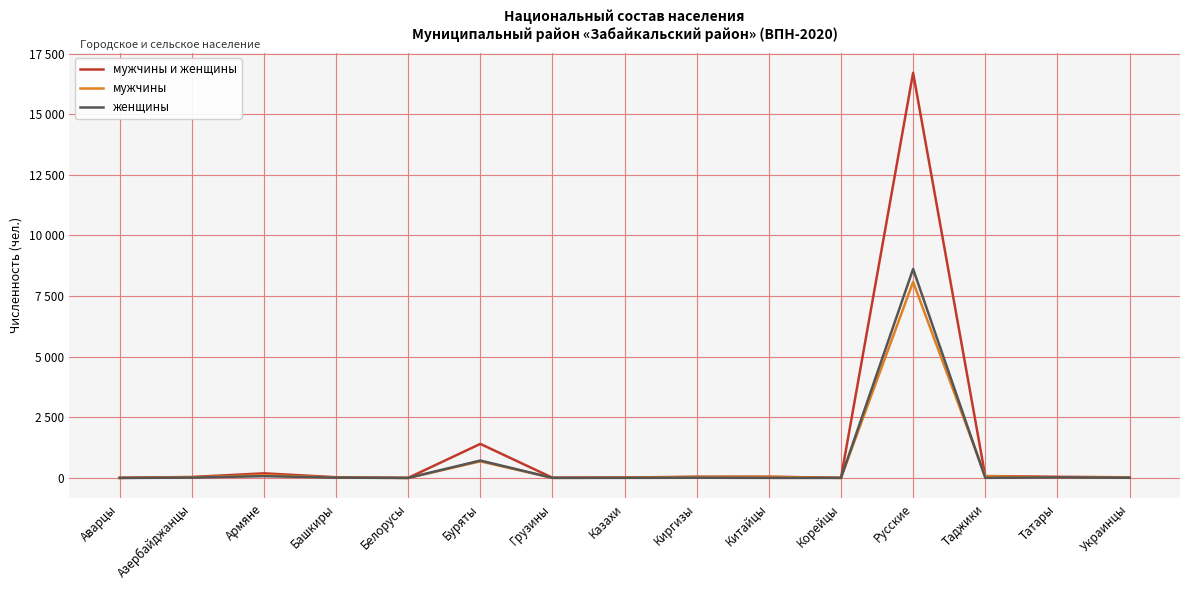

Is the value of мужчины at Буряты greater than the value of мужчины и женщины at Корейцы?

Yes